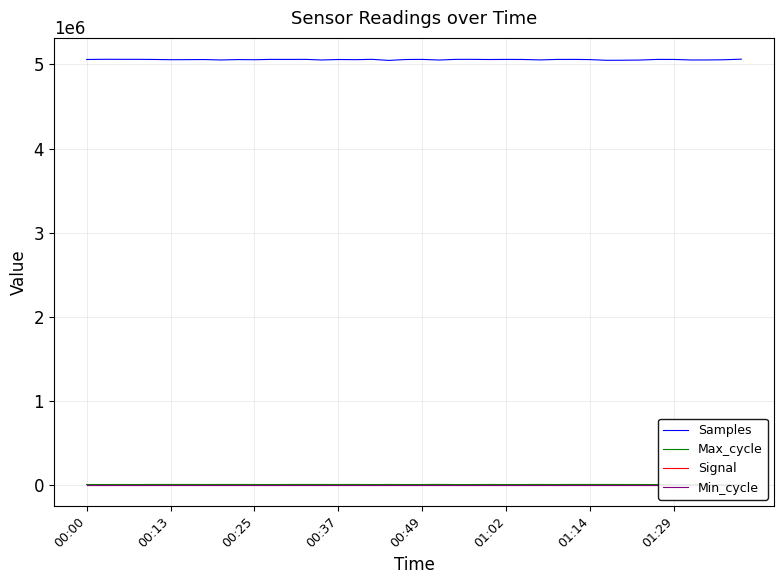

What is the difference between the maximum and minimum values in the Samples series?

14873